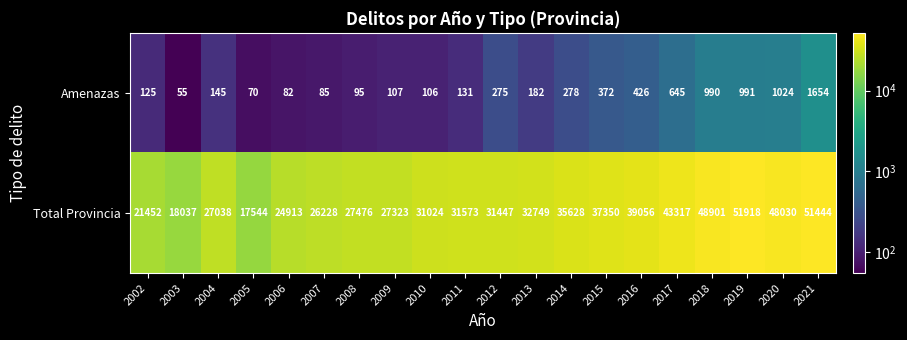

Which category has the highest value across all series?

2019